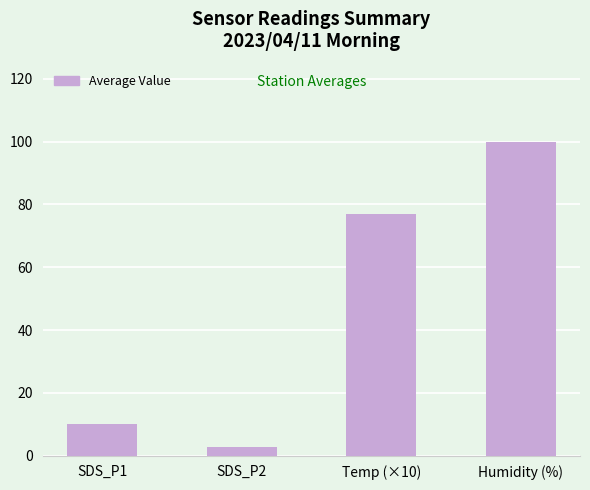

What is the change in value from SDS_P1 to SDS_P2?

-7.1